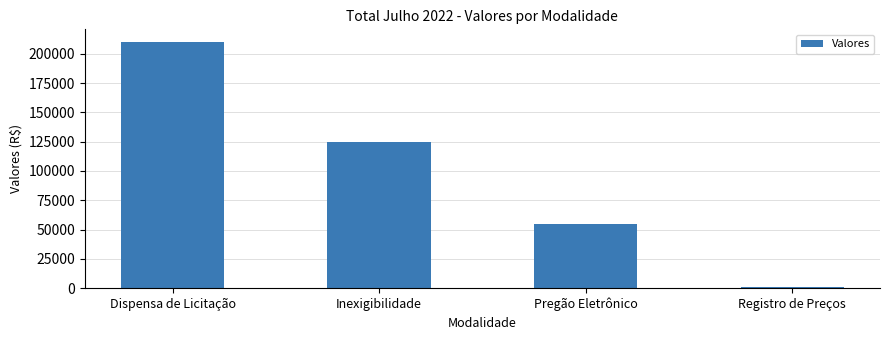

At which label is the value closest to 105518?

Inexigibilidade